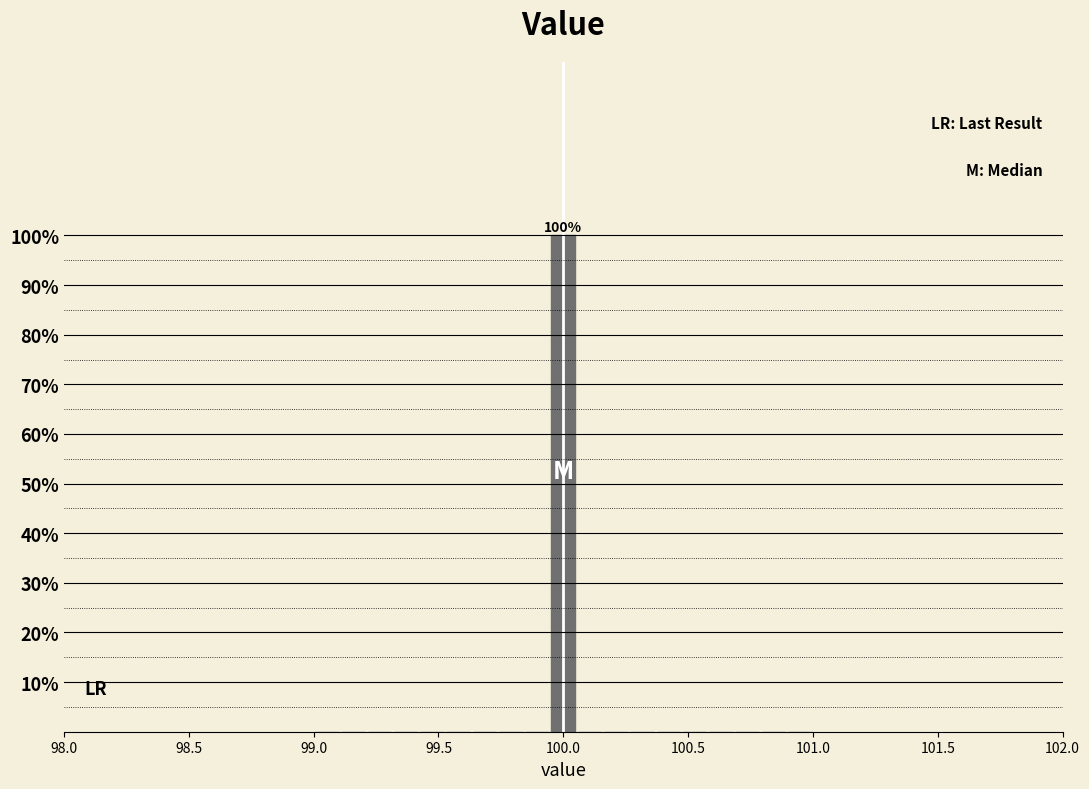

Around what value on the x-axis is the tallest bar? Give the approximate position of its centre, as read against the axis.

100.00